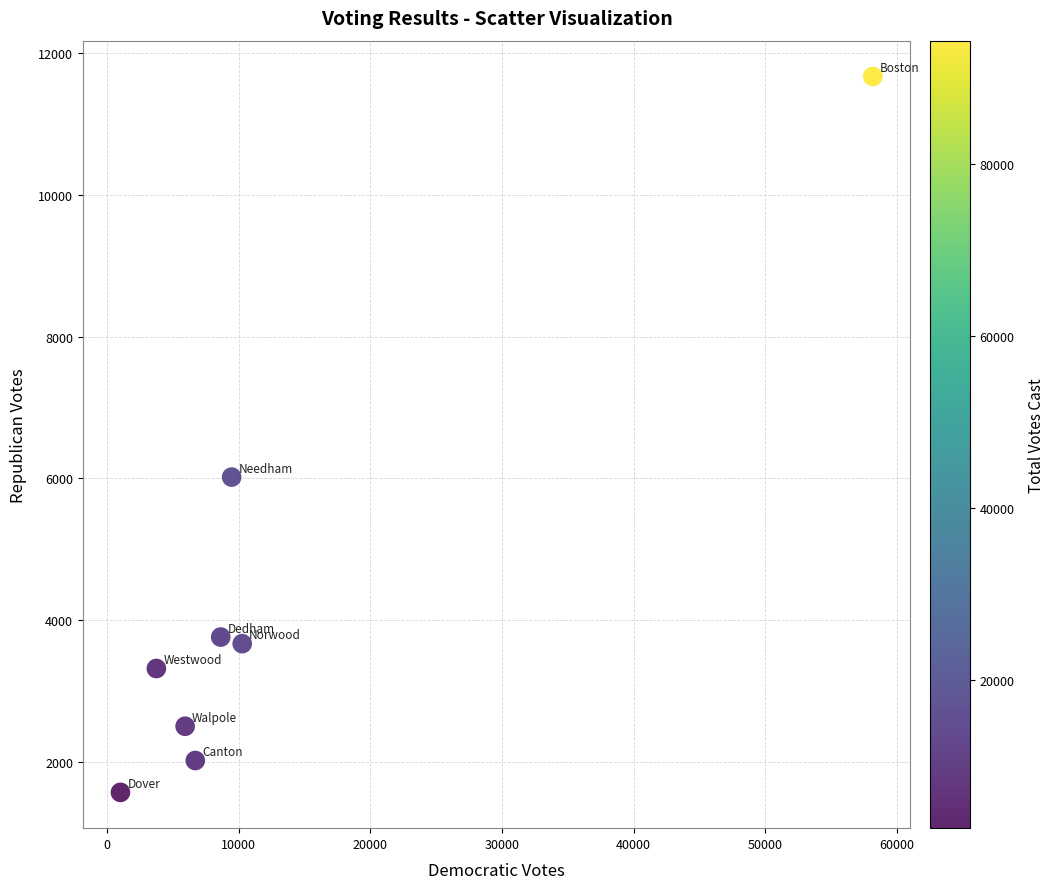

What is the average X value?

12988